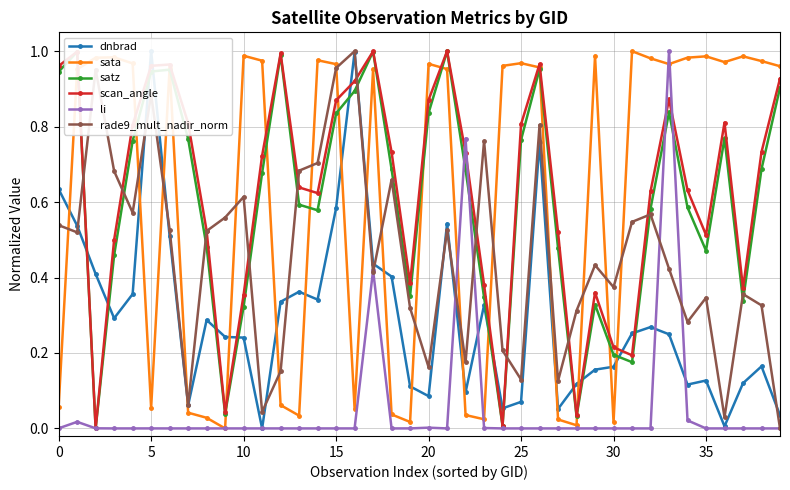

At which category is the sum across all series the highest?

26